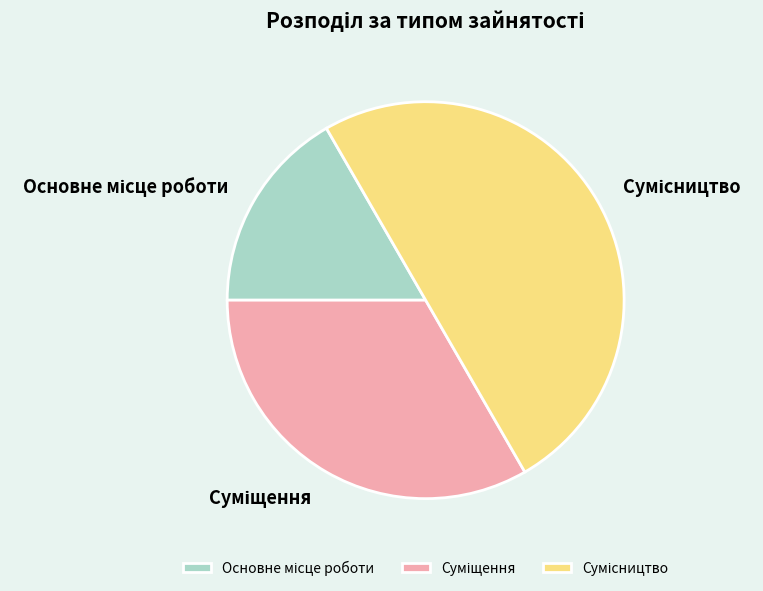

Count the number of slices in the pie.

3